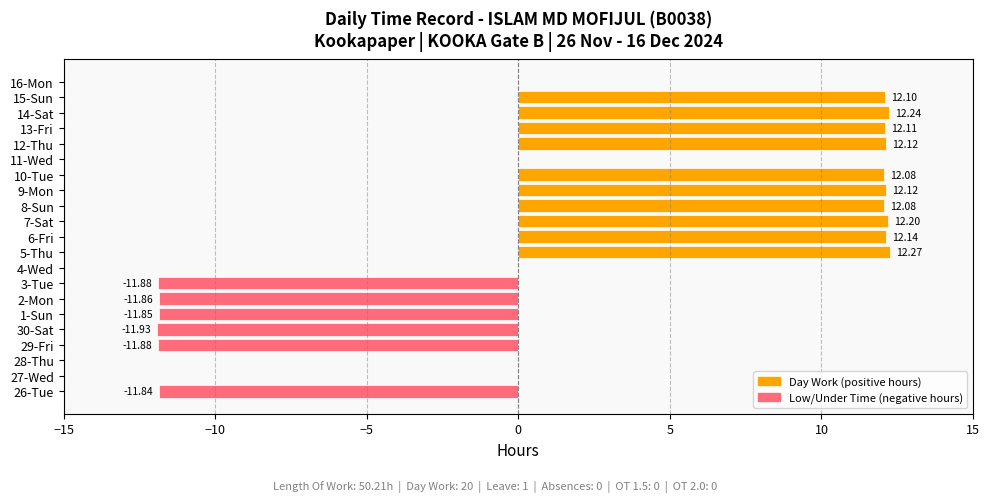

Which category has the highest value across all series?

5-Thu